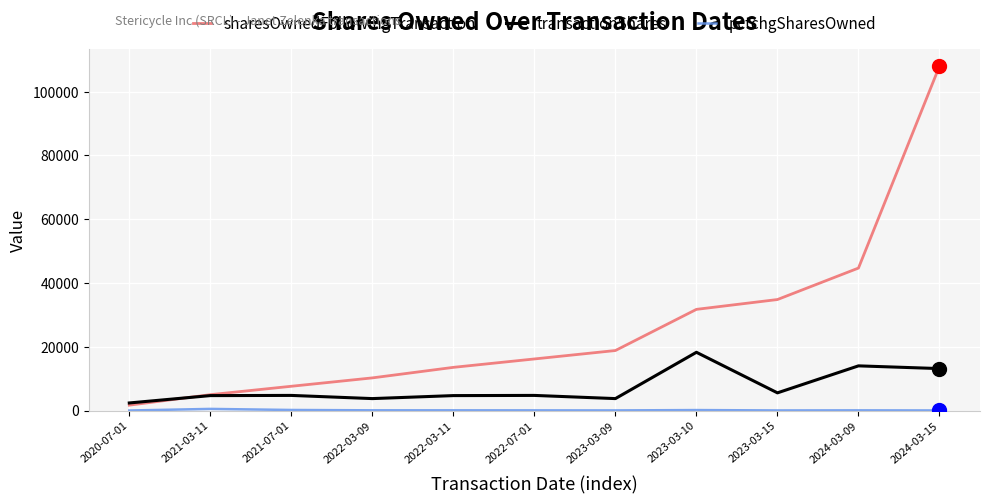

Rank the categories by sharesOwnedFollowingTransaction value from lowest to highest.

2020-07-01, 2021-03-11, 2021-07-01, 2022-03-09, 2022-03-11, 2022-07-01, 2023-03-09, 2023-03-10, 2023-03-15, 2024-03-09, 2024-03-15